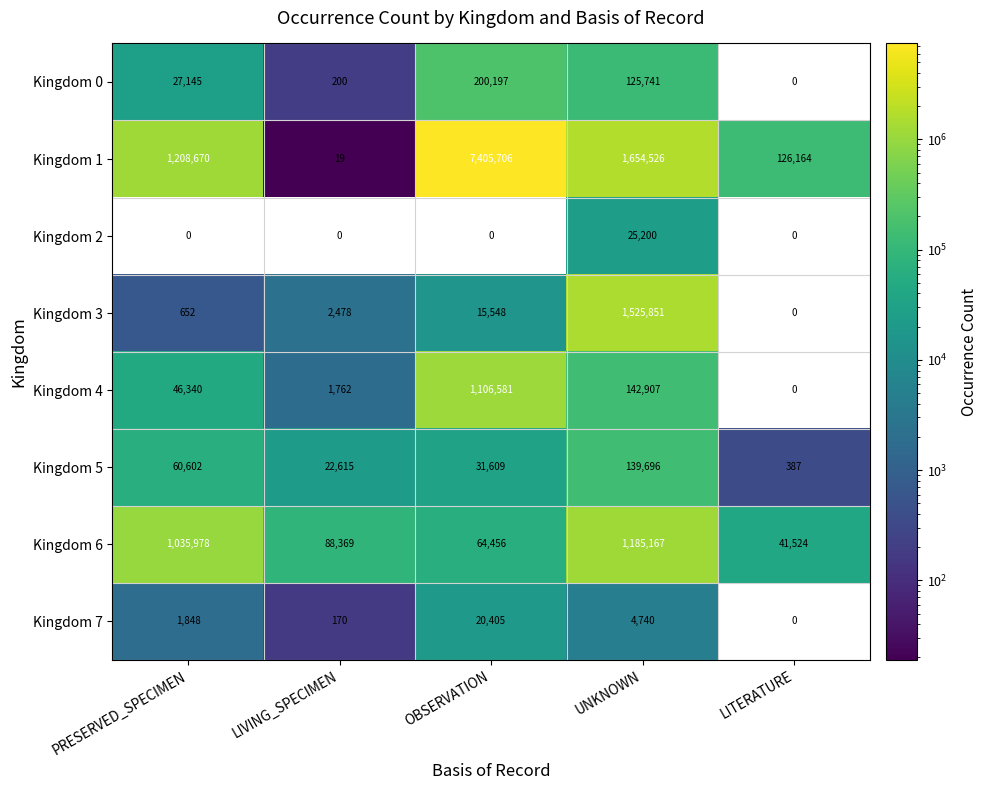

What is the spread (max minus min) of values at PRESERVED_SPECIMEN?

1208670